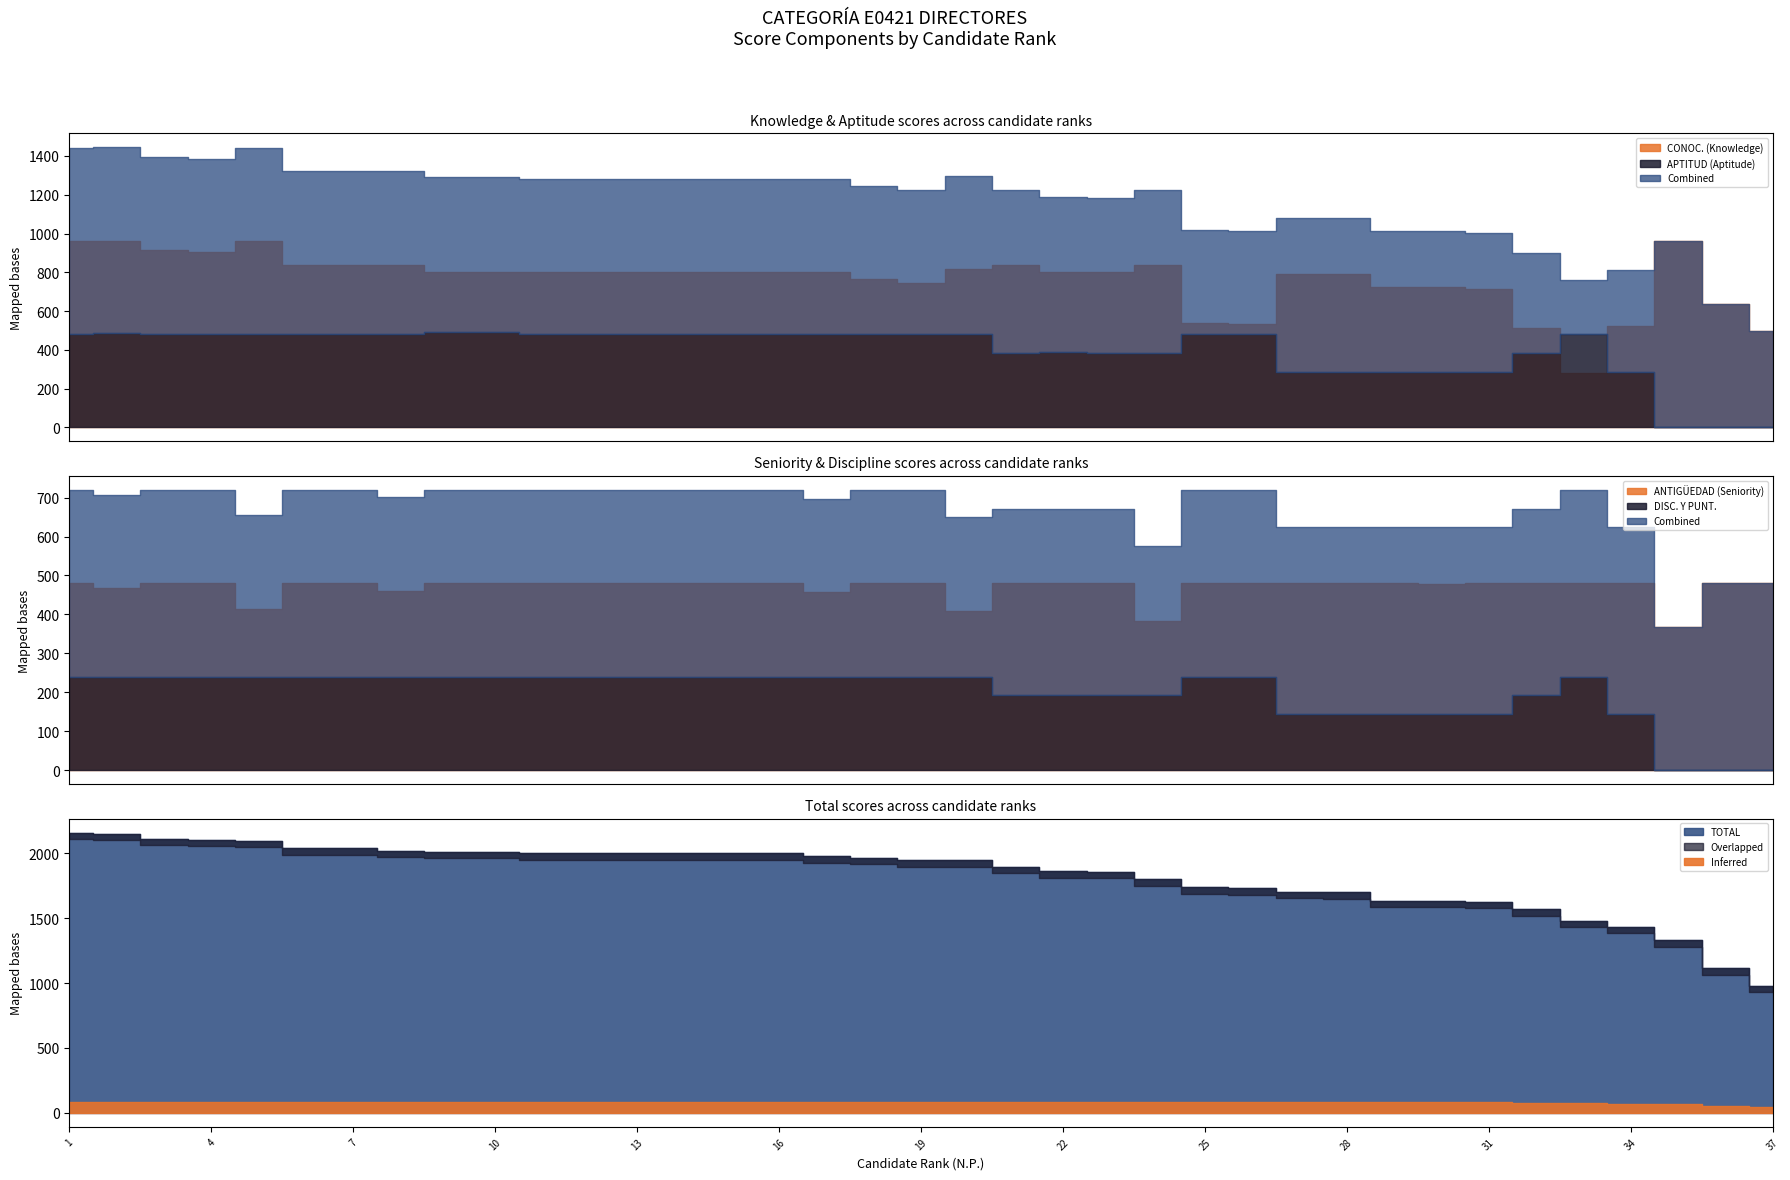

What is the maximum value shown in the chart?

2160.0